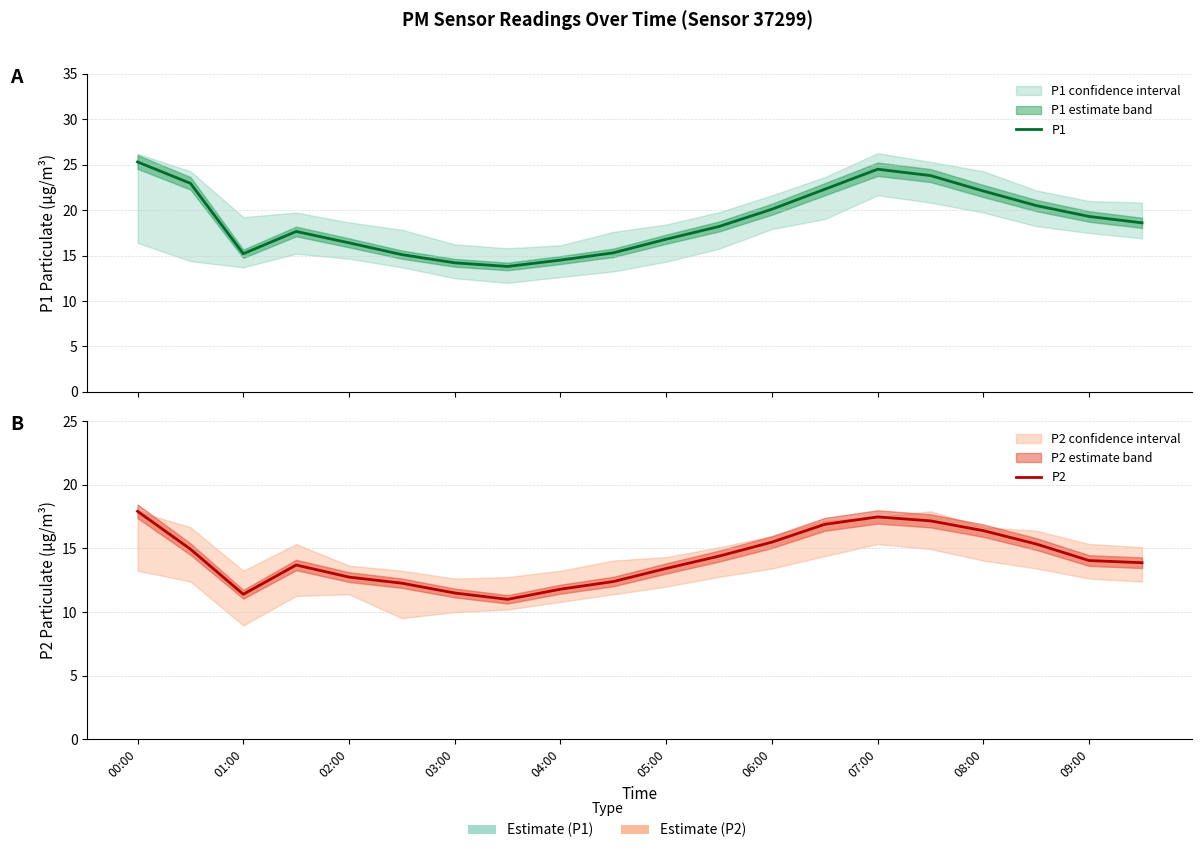

The P2 series shows 6.3 at 19. True or false?

False